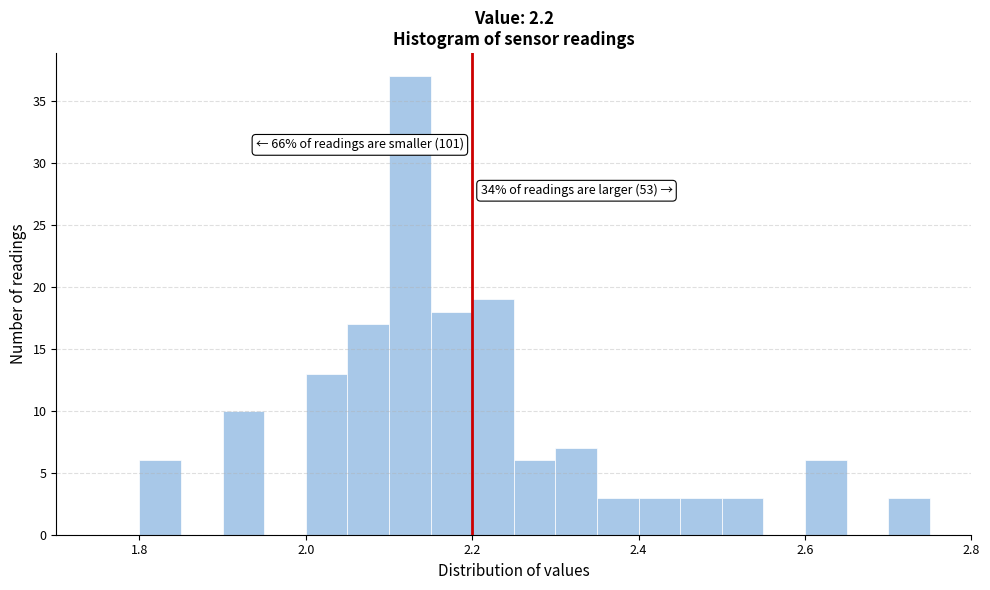

Read against the x-axis, roughly where is the centre of the tallest bar?

2.12